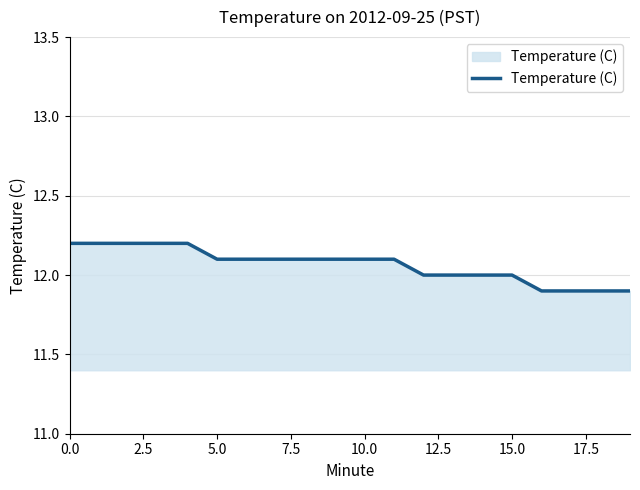

What is the minimum value shown in the chart?

11.9